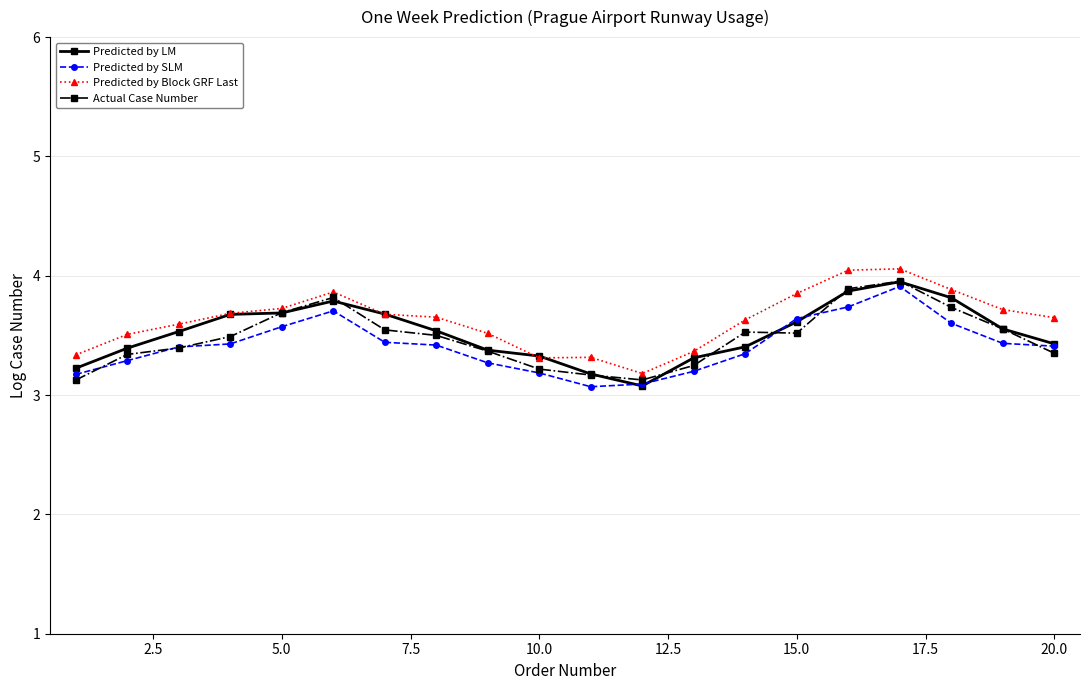

What is the value of the Actual Case Number point at the 13th from the left?

3.2